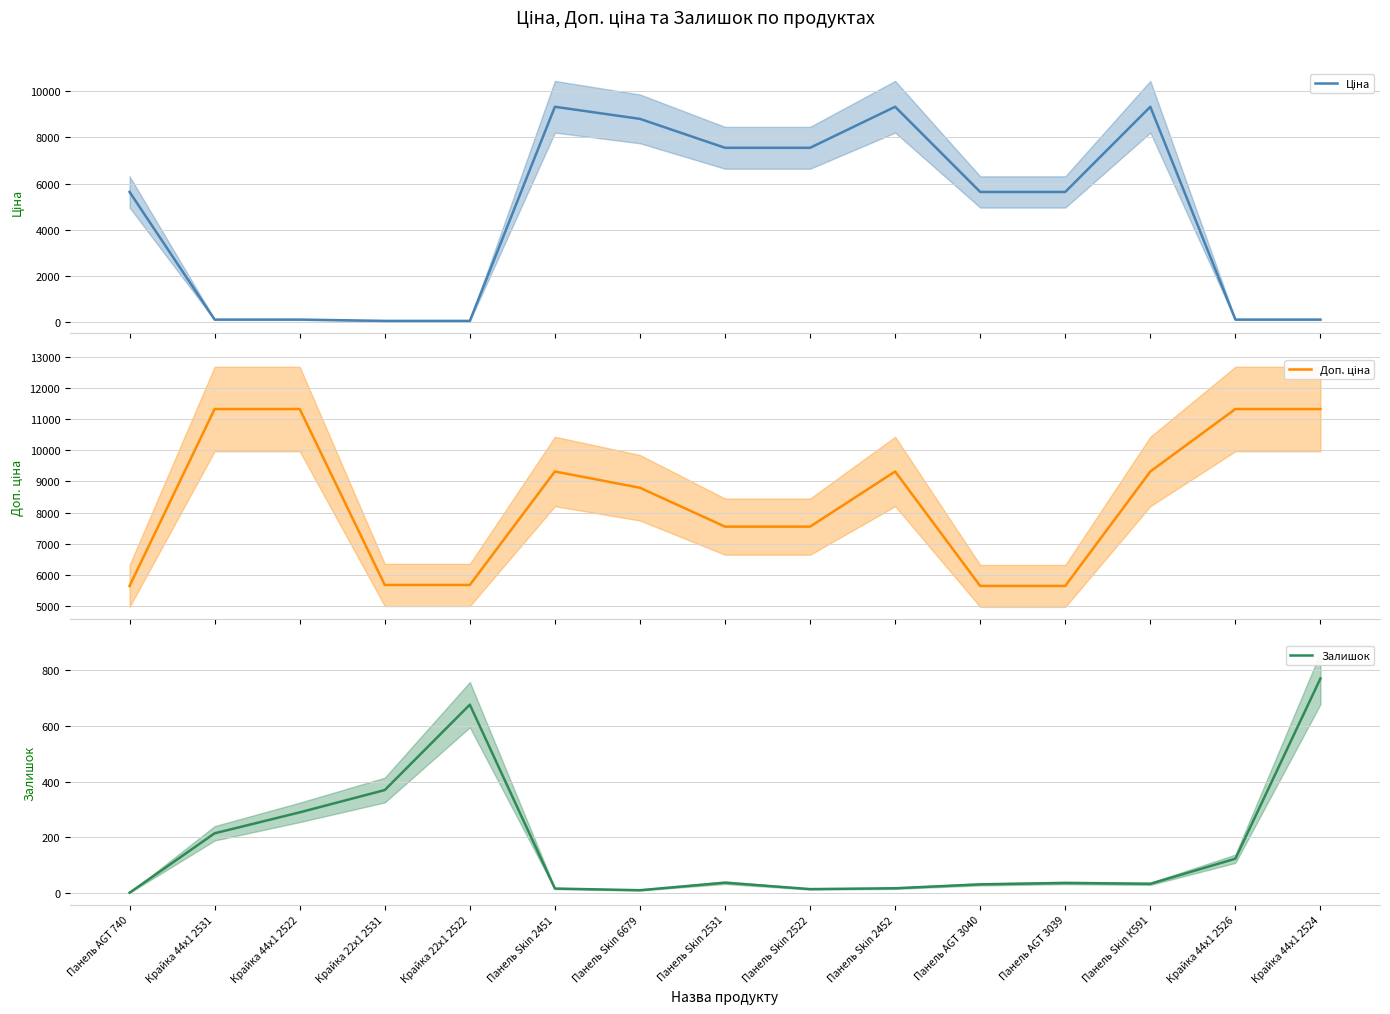

Which category has the highest value in the Ціна series?

Панель Skin 2451